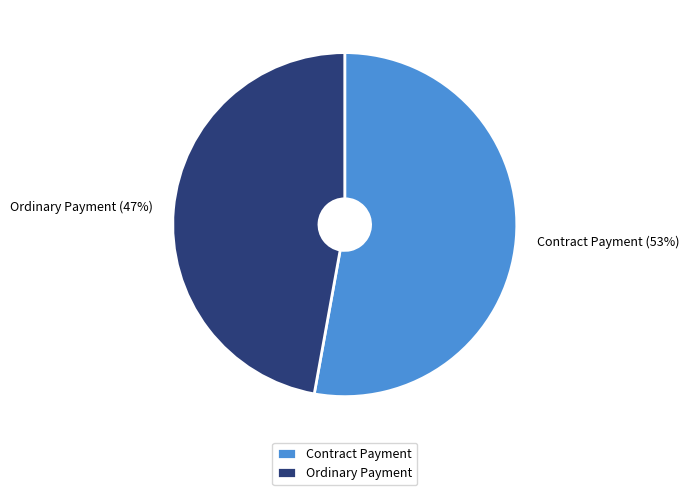

To the nearest percent, what is the difference between the Contract Payment and Ordinary Payment slice percentages?

6%